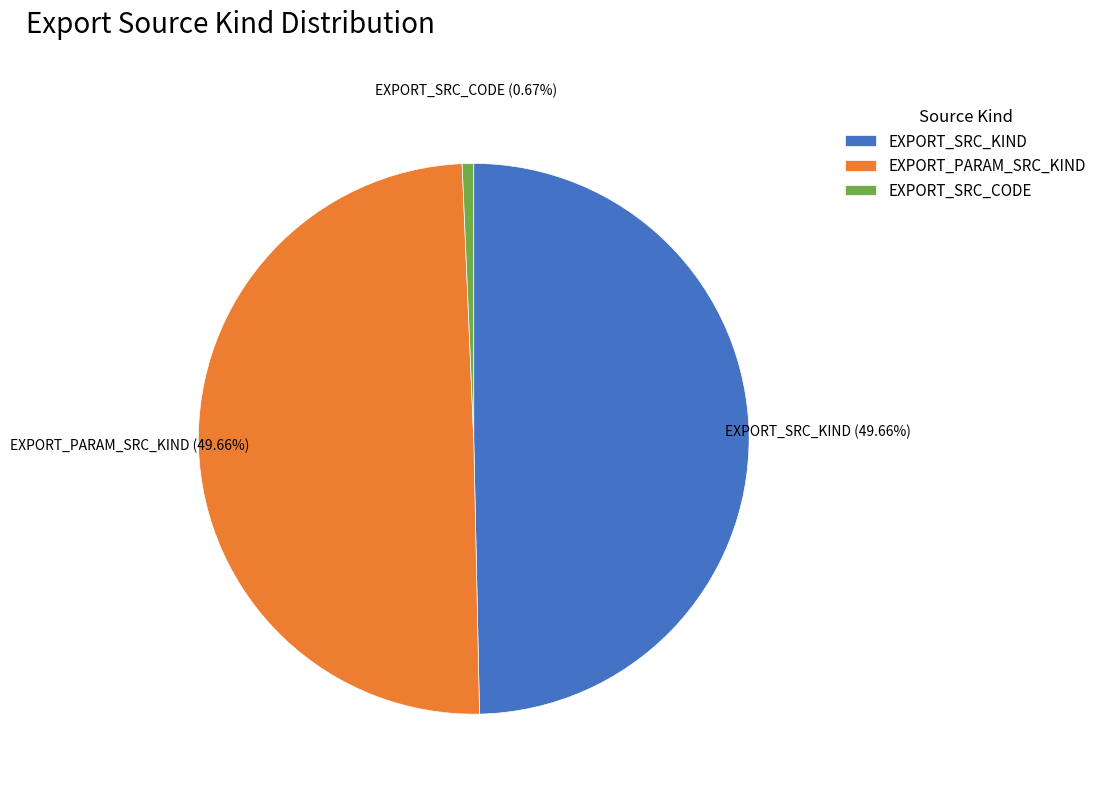

What is the smallest slice in the pie chart?

EXPORT_SRC_CODE